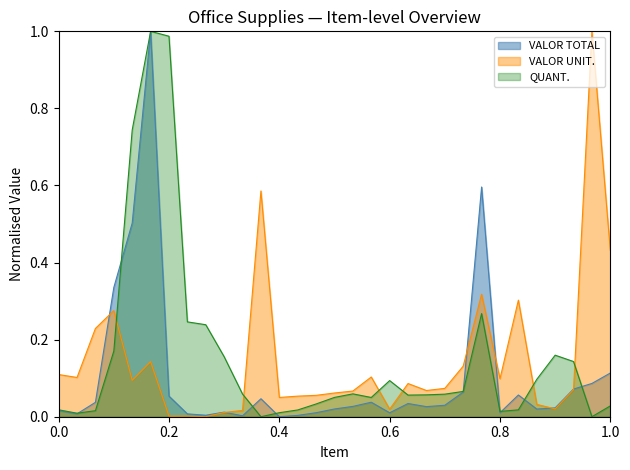

At 17, list the series in order from largest to smallest.

VALOR UNIT, QUANT, VALOR TOTAL